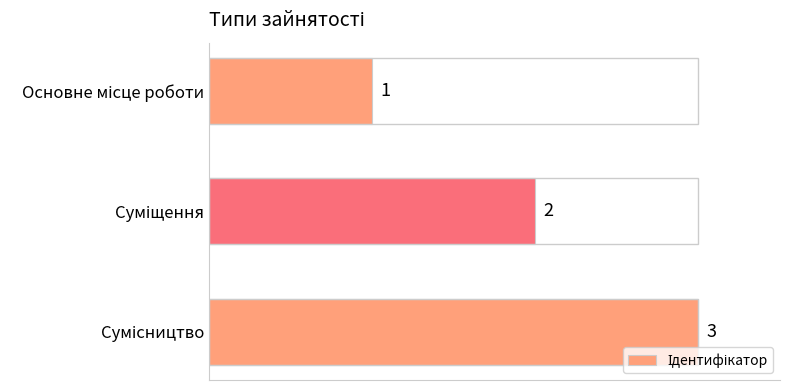

What is the maximum value shown in the chart?

3